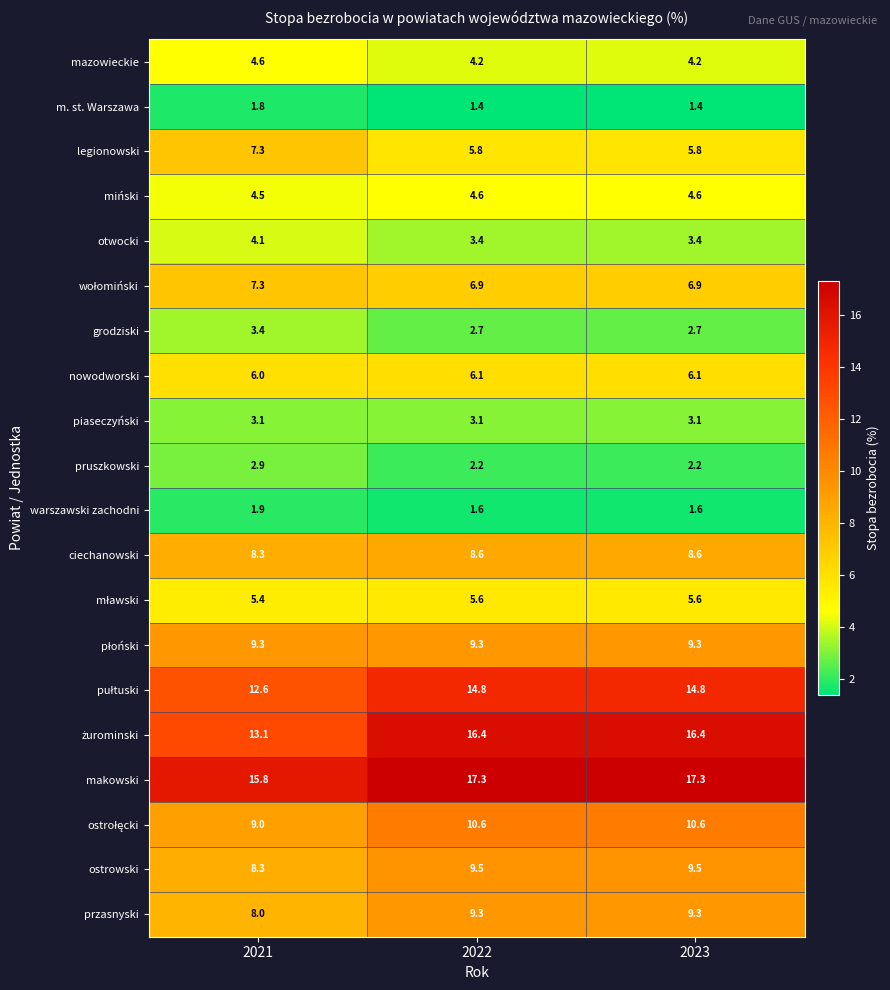

Which series has the largest total across all categories?

makowski